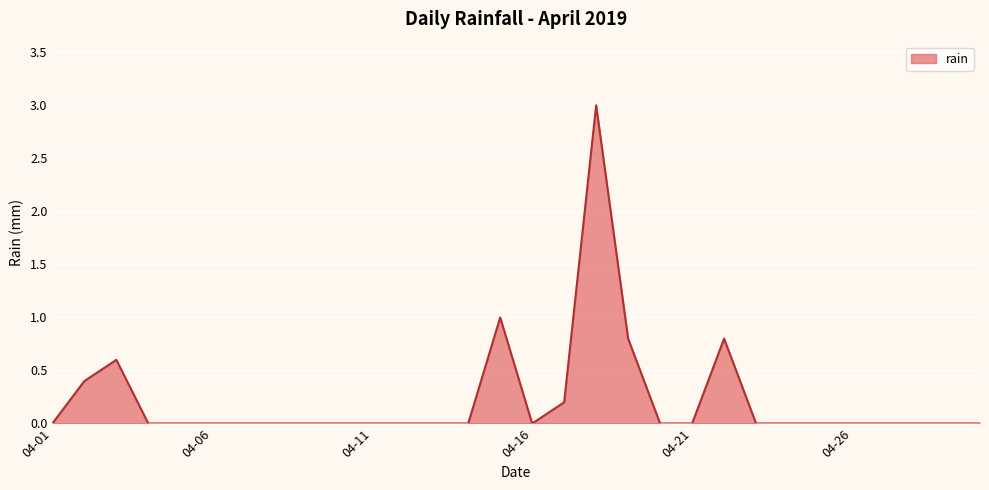

Does the chart display data point markers on the line(s)?

No